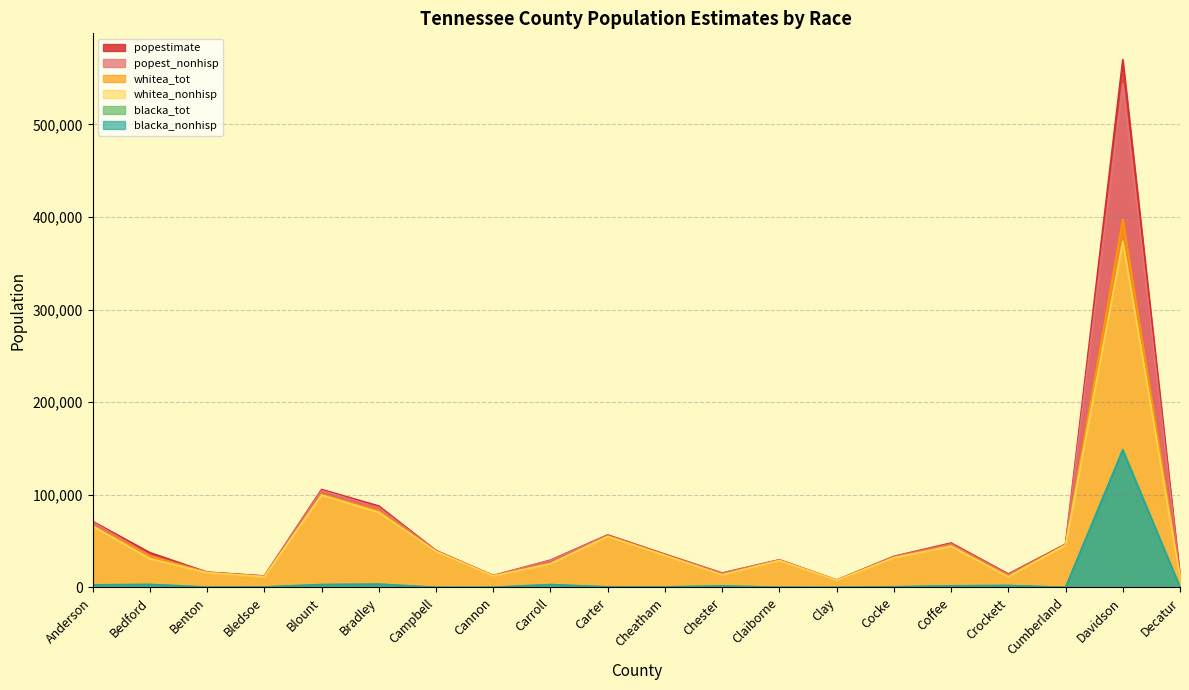

True or false: whitea_nonhisp has a value of 11555 at Crockett.

True